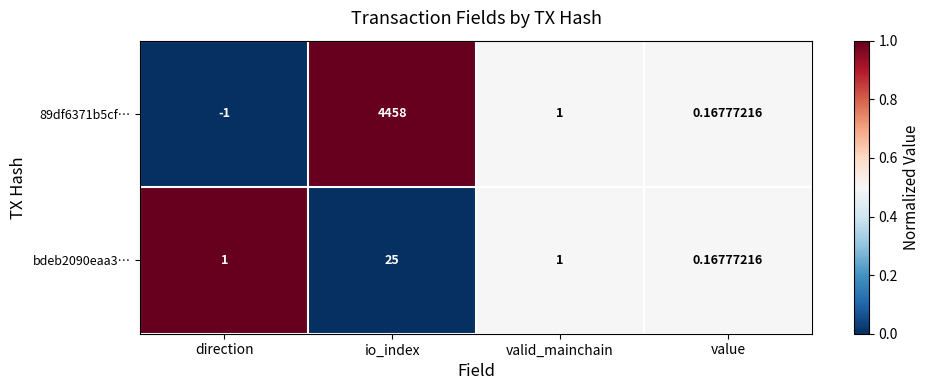

Where is 89df6371b5cf… nearest to the value 2228?

valid_mainchain